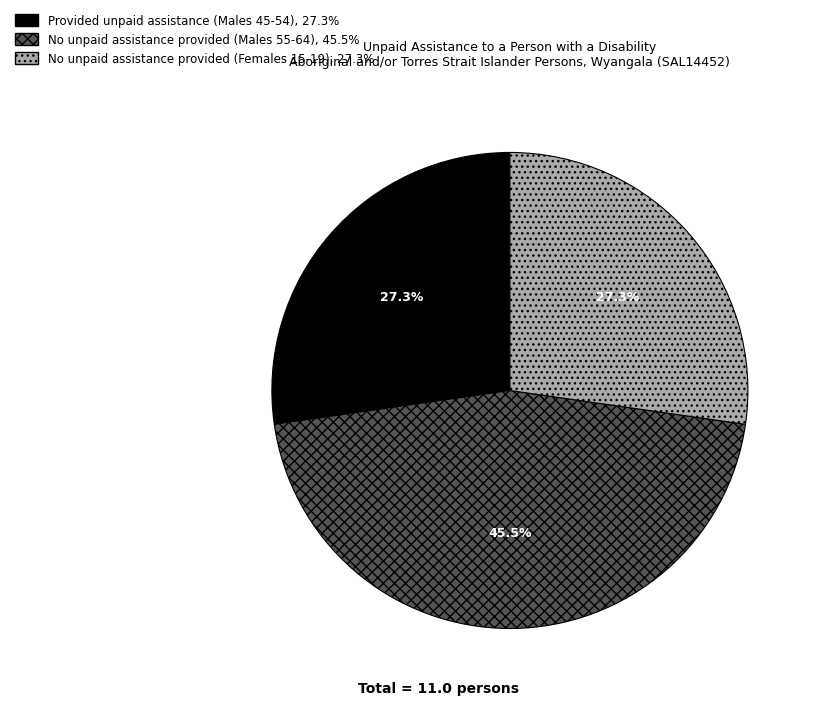

How much of the chart is everything except Provided unpaid assistance (Males 45-54)?

72.7%